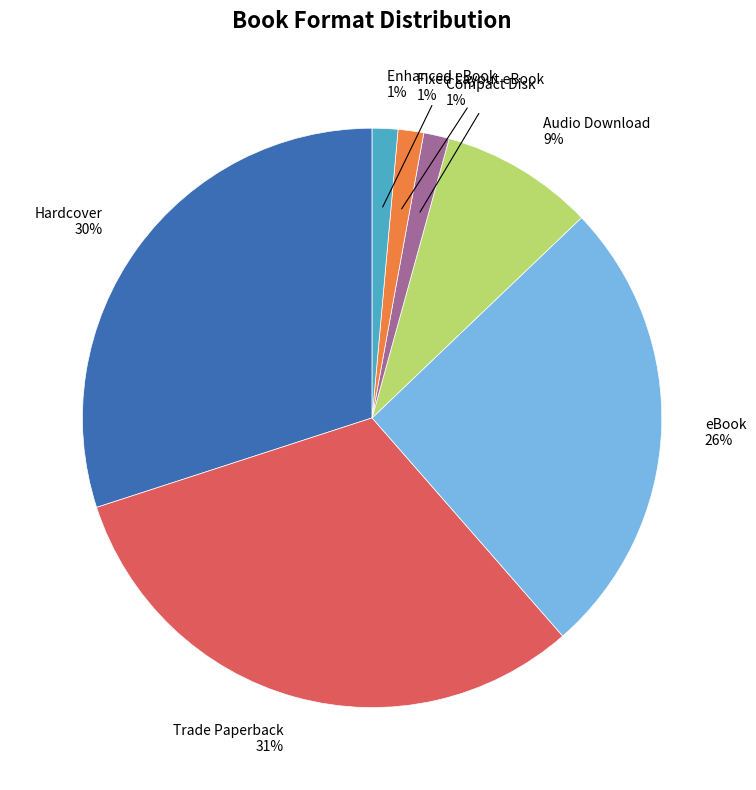

To the nearest percent, what is the average slice percentage?

14%